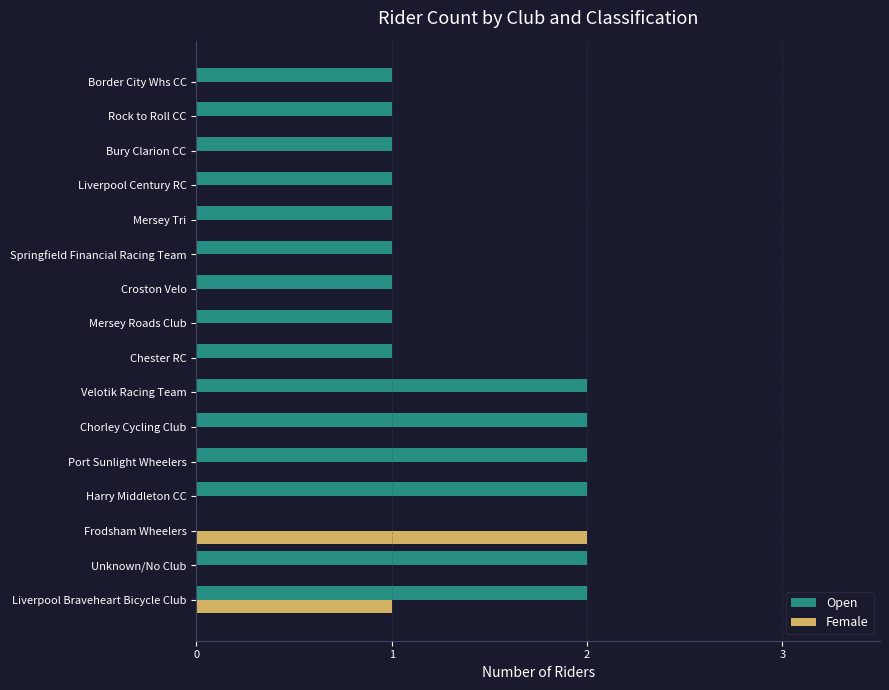

Which series changed the most between Chorley Cycling Club and Croston Velo?

Open